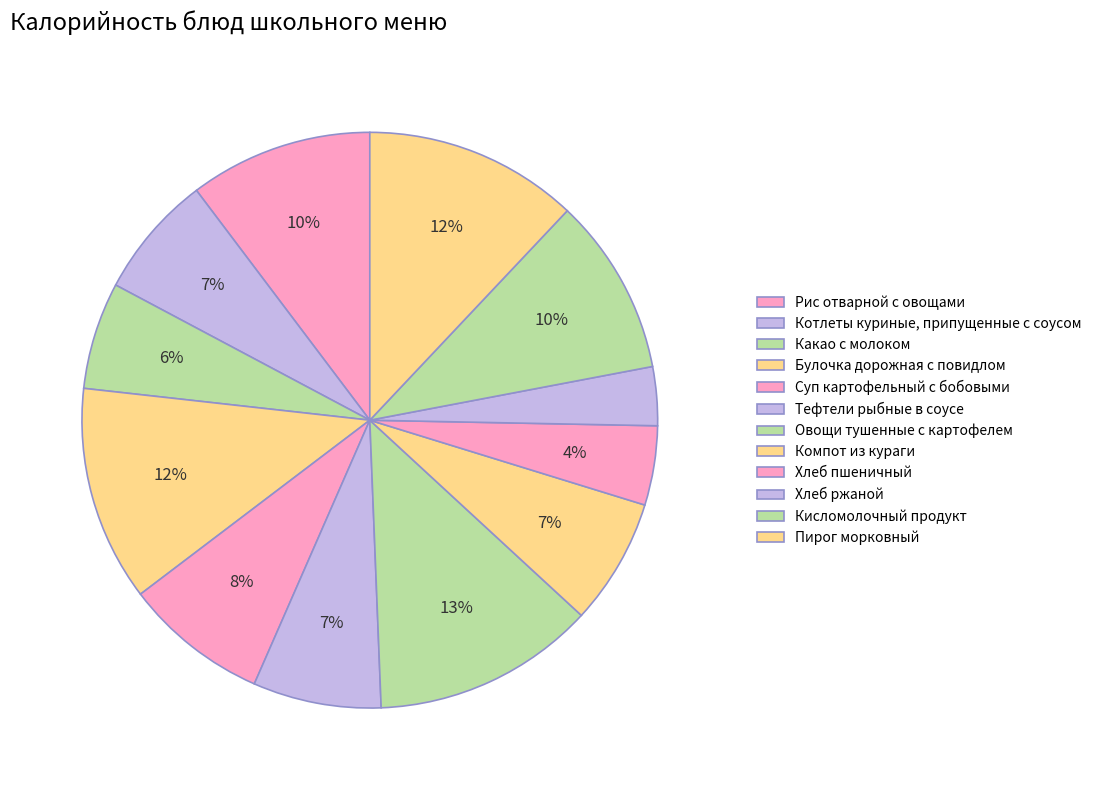

What is the smallest slice in the pie chart?

Хлеб ржаной